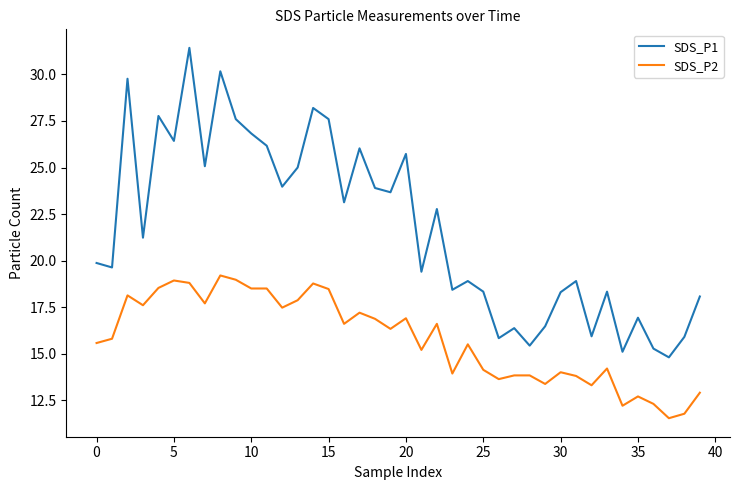

What is the difference between the maximum and minimum values in the SDS_P1 series?

16.6